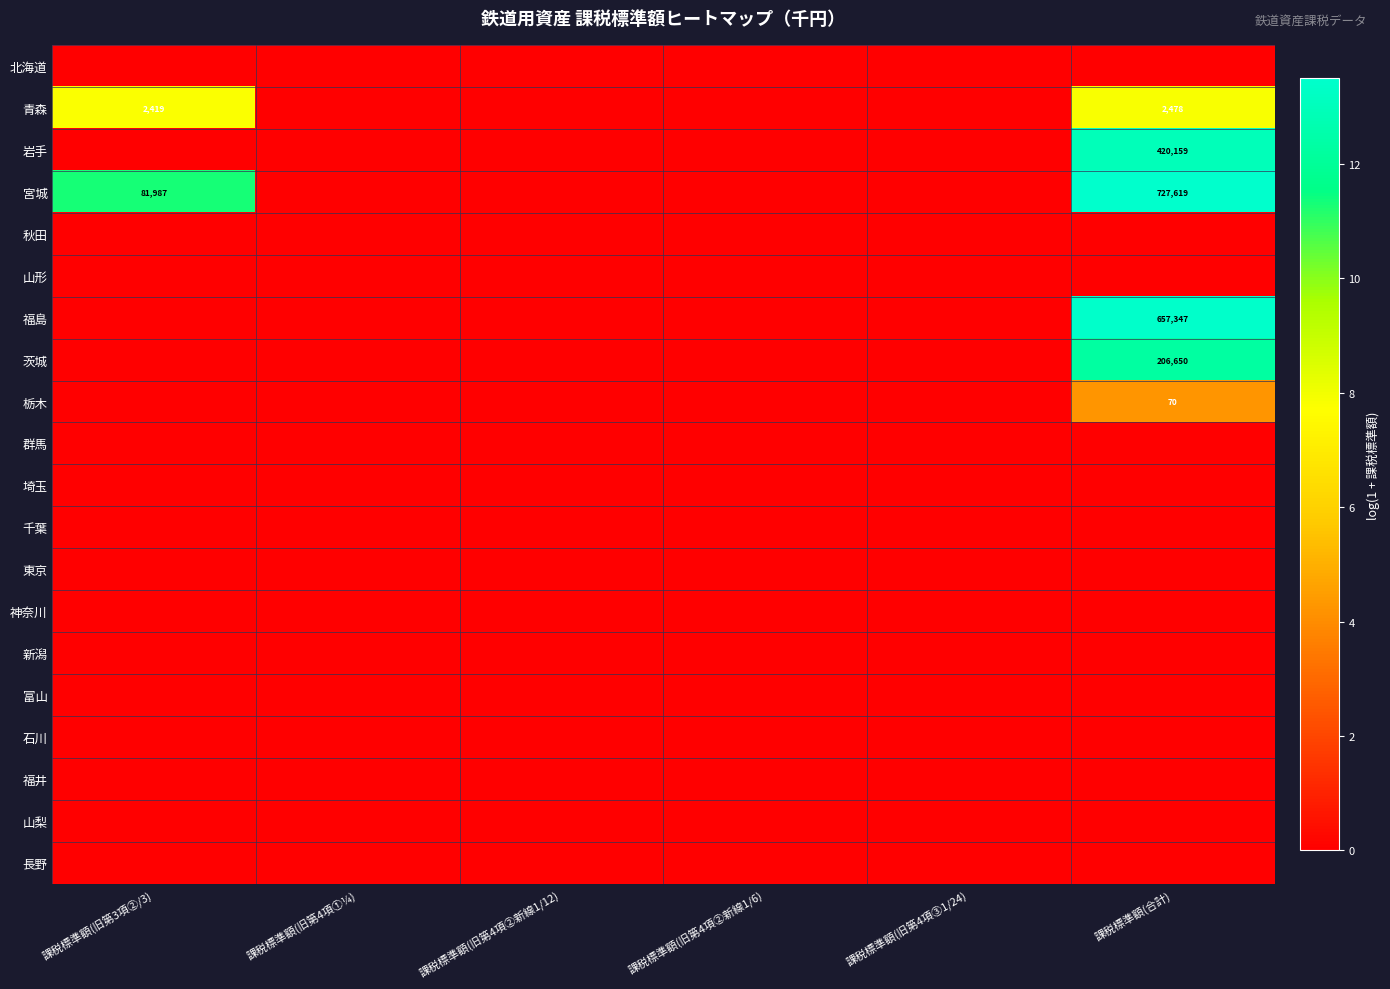

At which label does 栃木 reach its minimum?

課税標準額(旧第3項②/3)